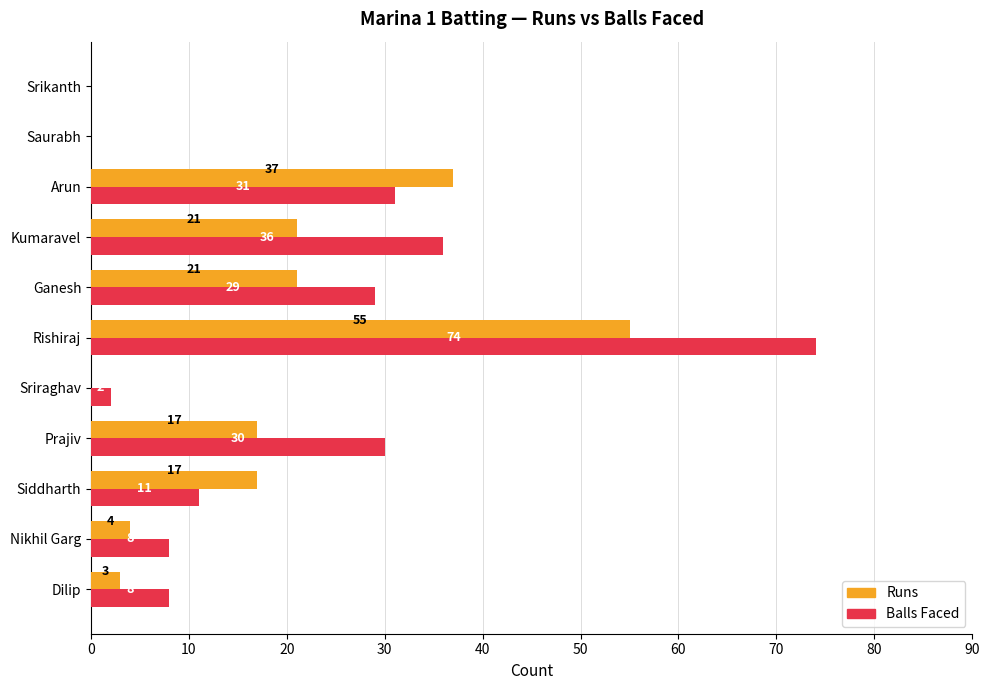

Which category has the highest value across all series?

Rishiraj